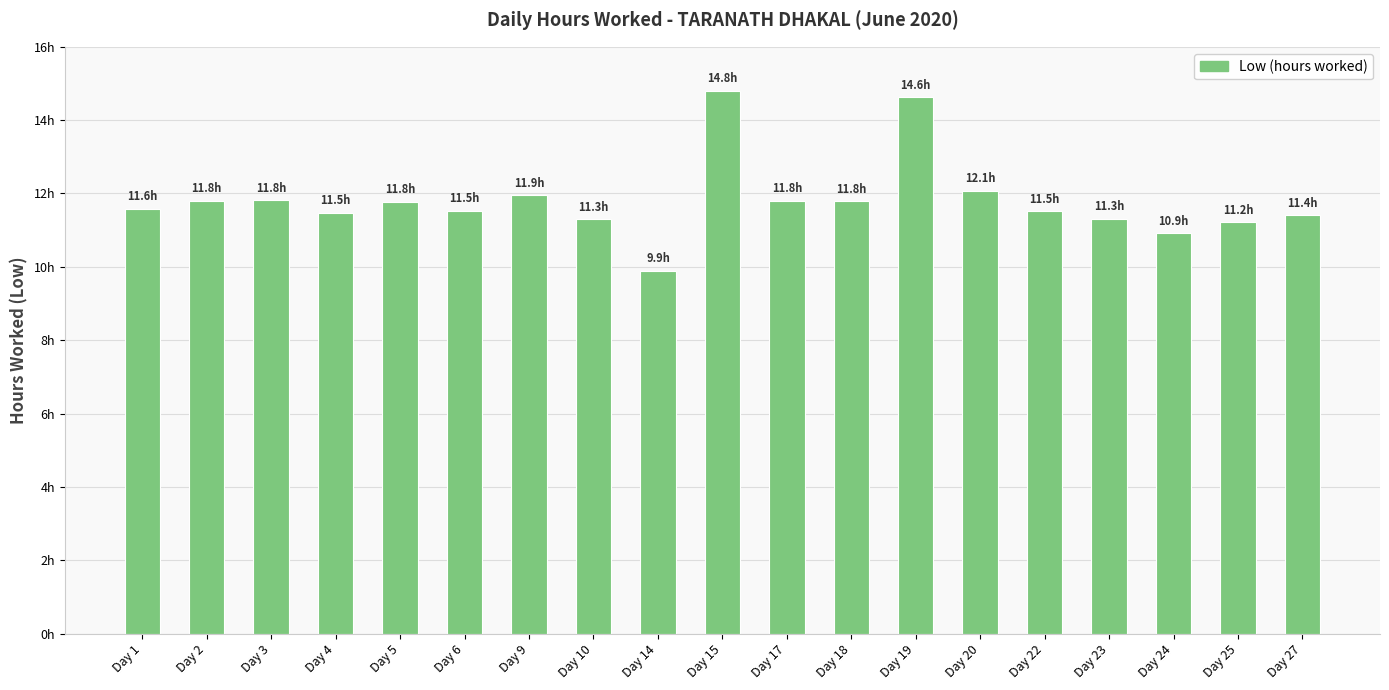

Does the chart contain any negative values?

No